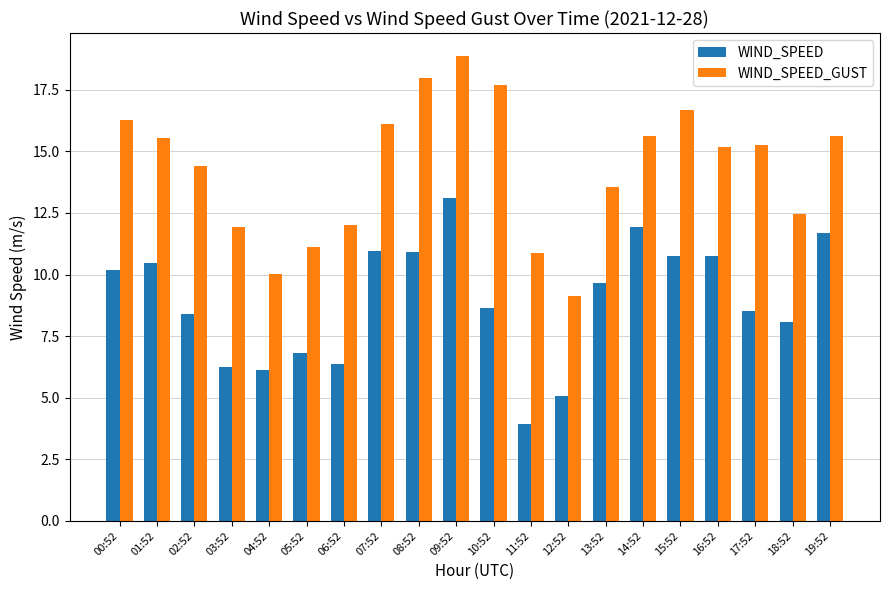

Which series has the largest total across all categories?

WIND_SPEED_GUST